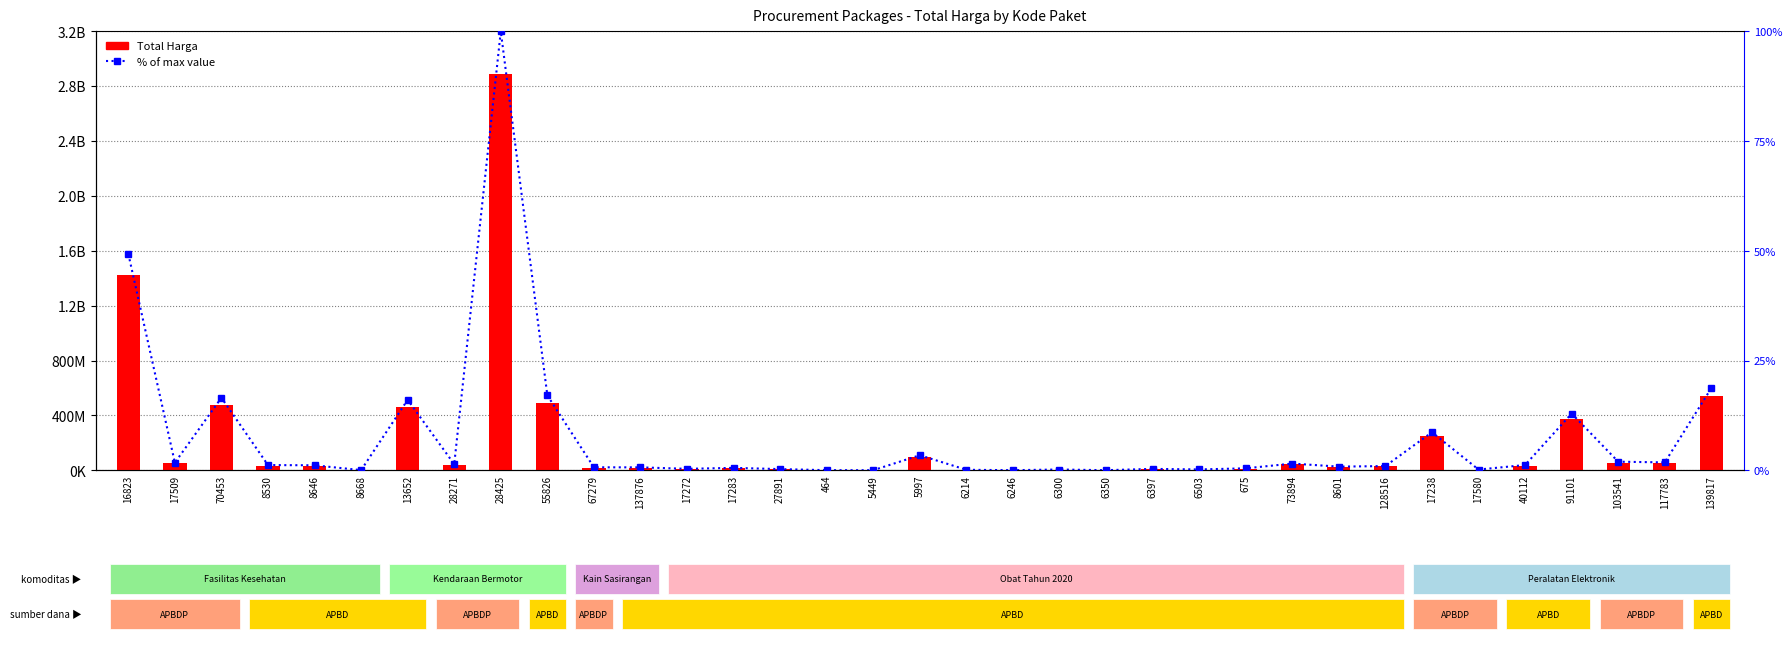

Is the value of Total Harga at 5449 greater than the value of % of max value at 17580?

Yes